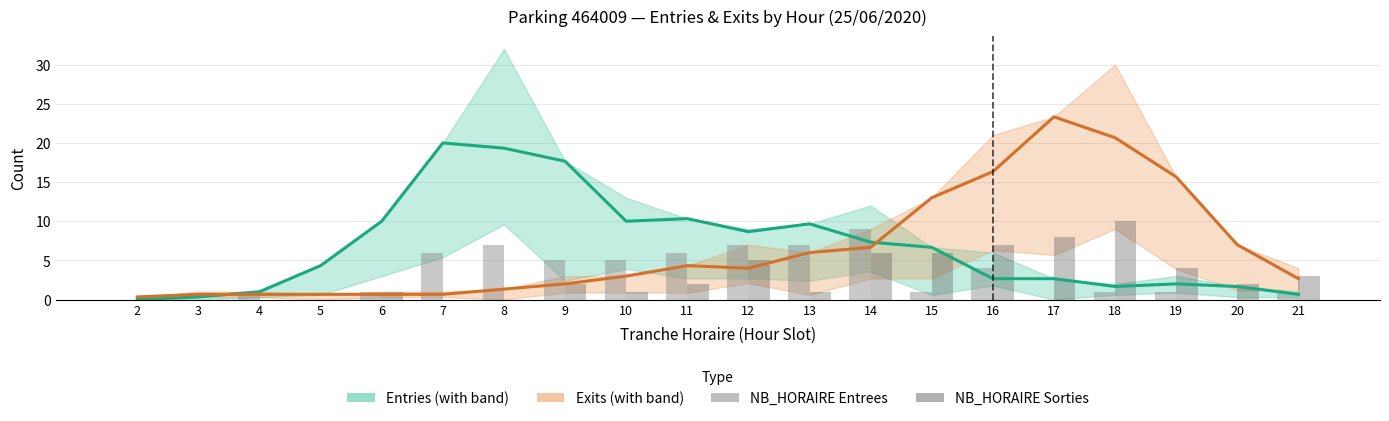

How many distinct data groups are displayed?

4